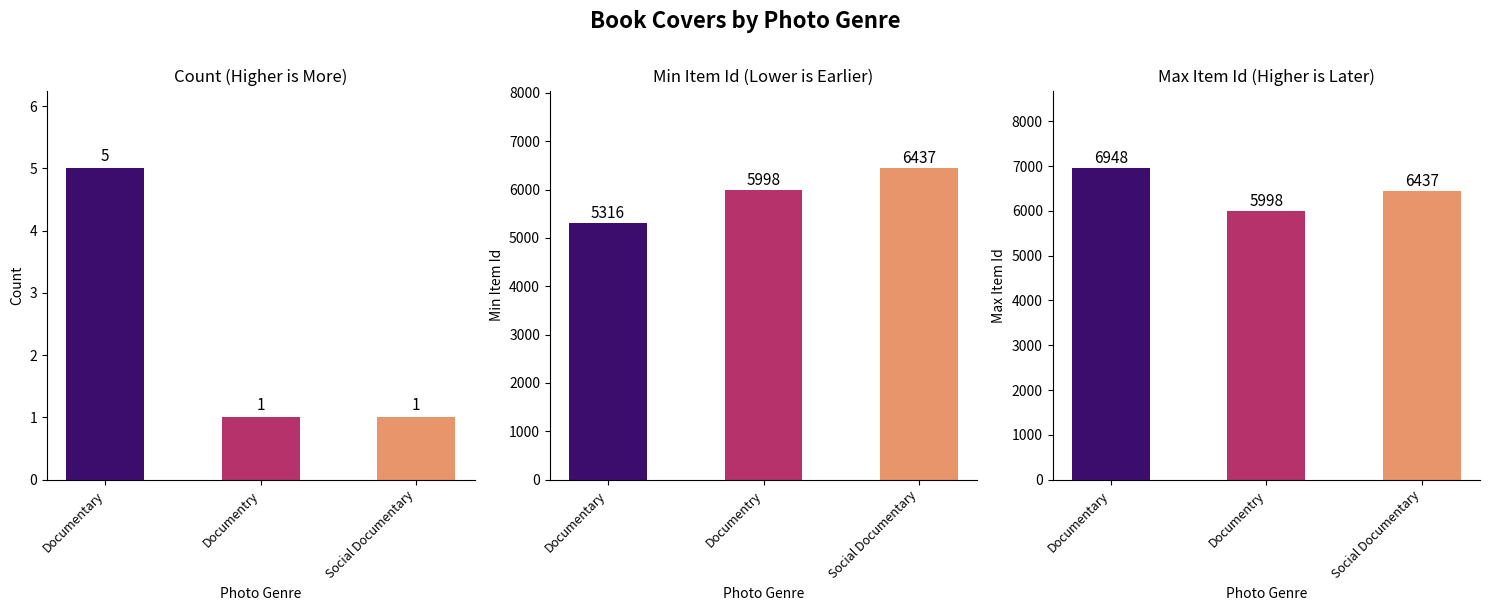

What is the sum of all Item Id values?

43858